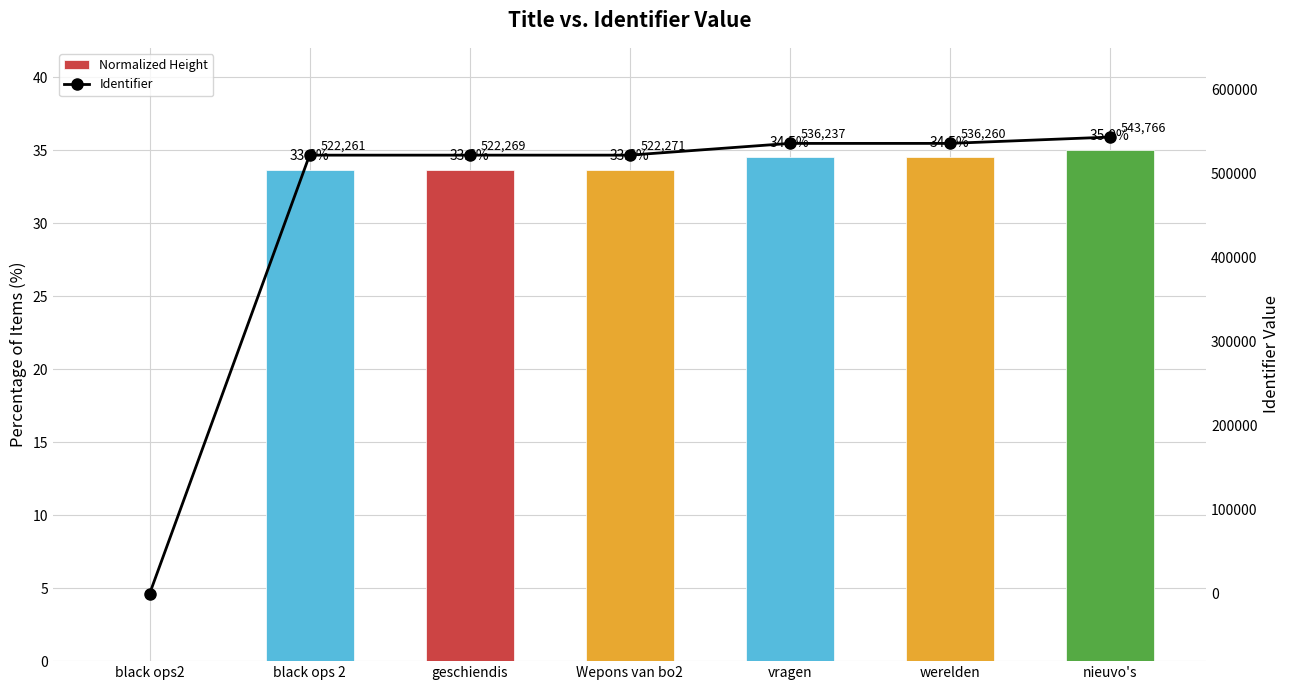

How many data points in Identifier are less than 522271?

3